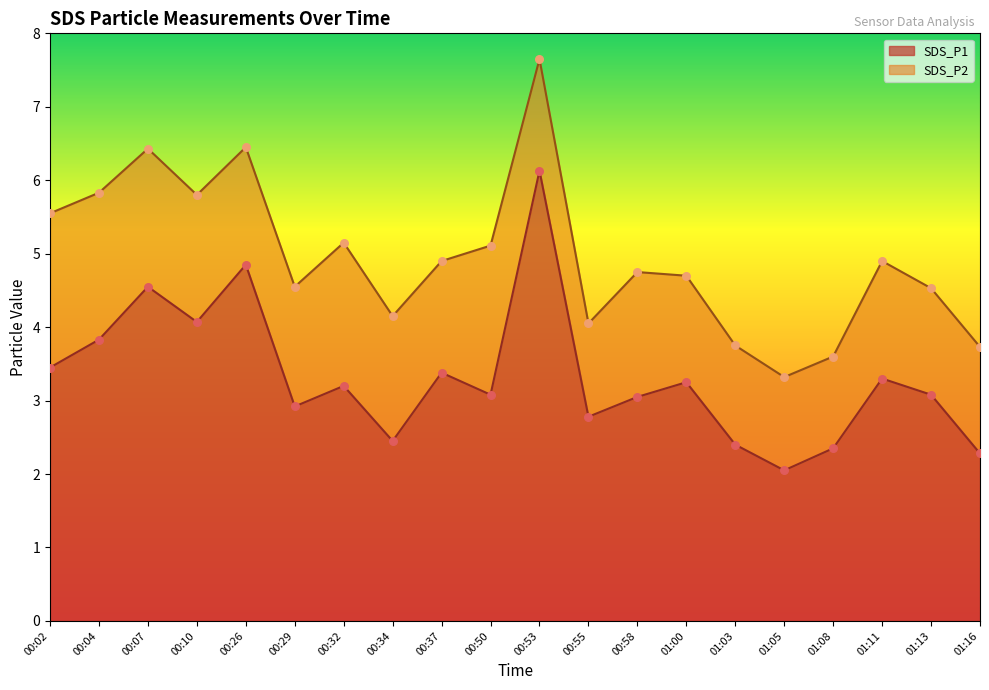

What is the change in value from 00:02 to 01:00?

-0.2